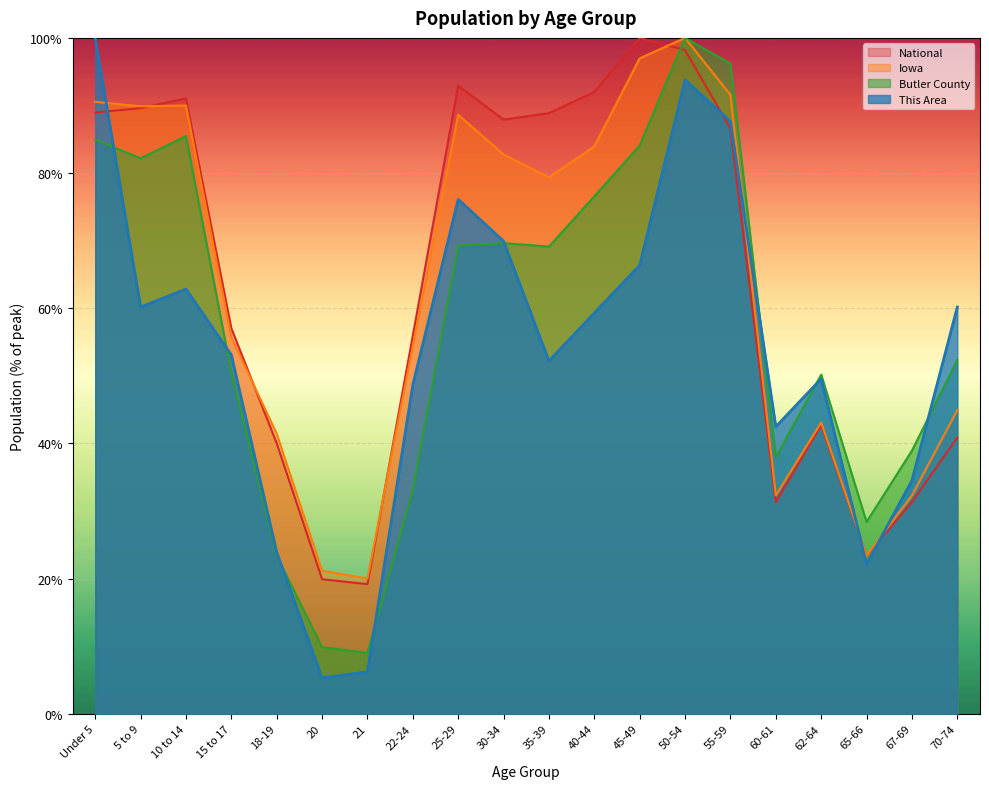

What are all the series names shown in the legend?

National, Iowa, Butler County, This Area